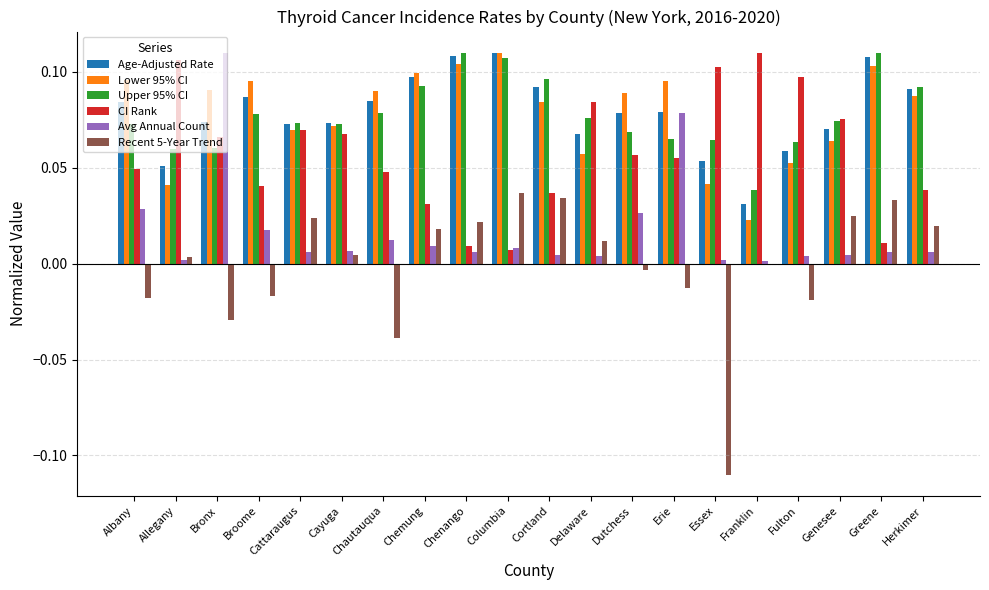

Between Genesee and Greene, which series saw the biggest shift?

CI Rank